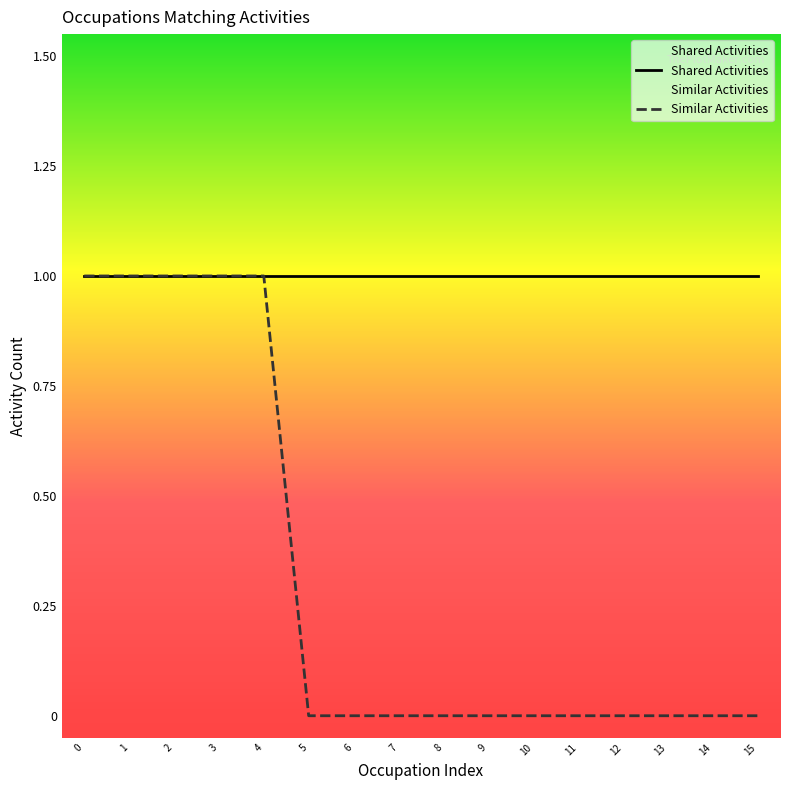

Is it true that Shared Activities equals 2 at 9?

False